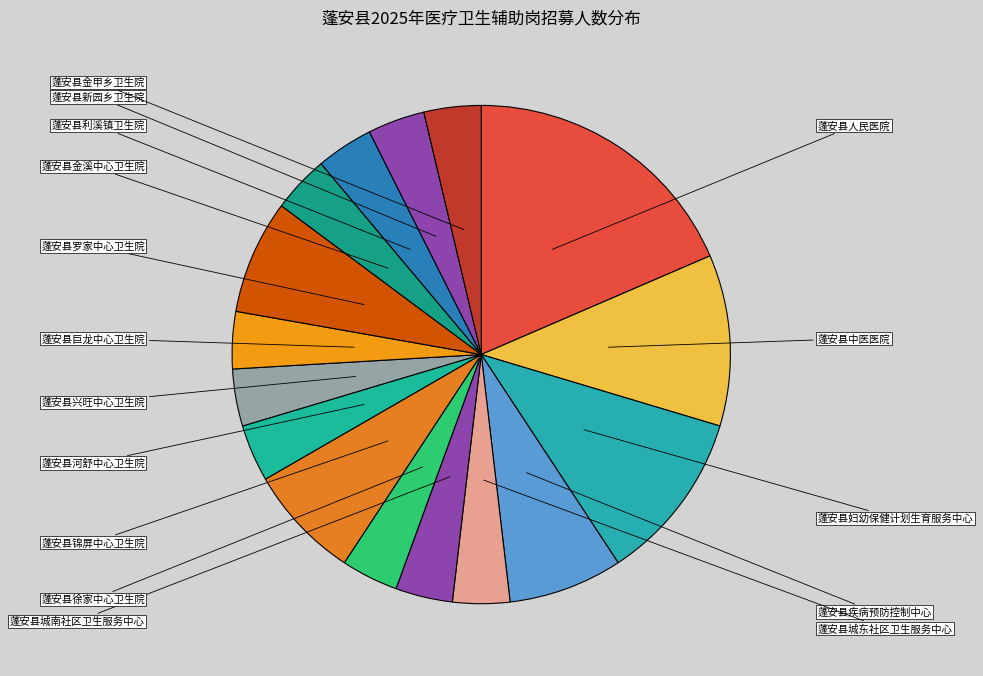

Does any single category account for the majority?

No